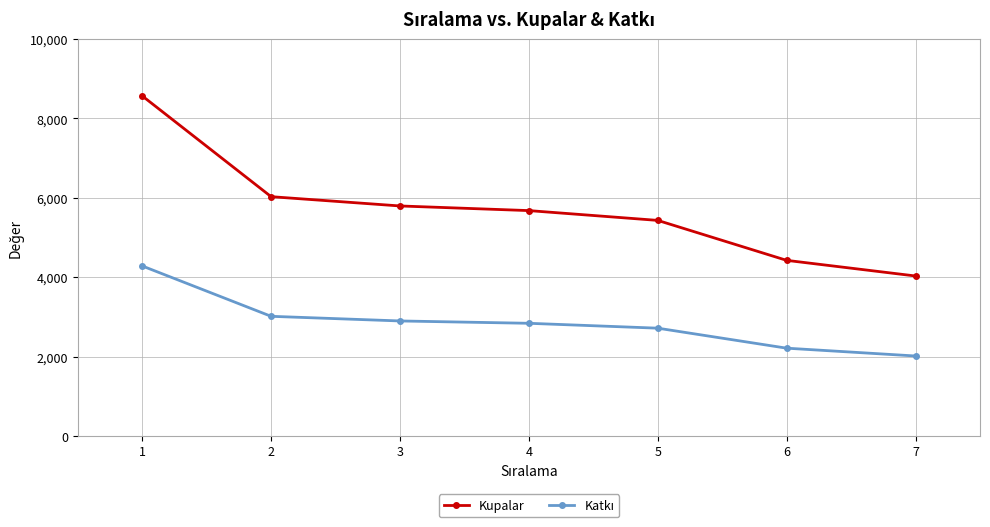

What is the maximum value shown in the chart?

8569